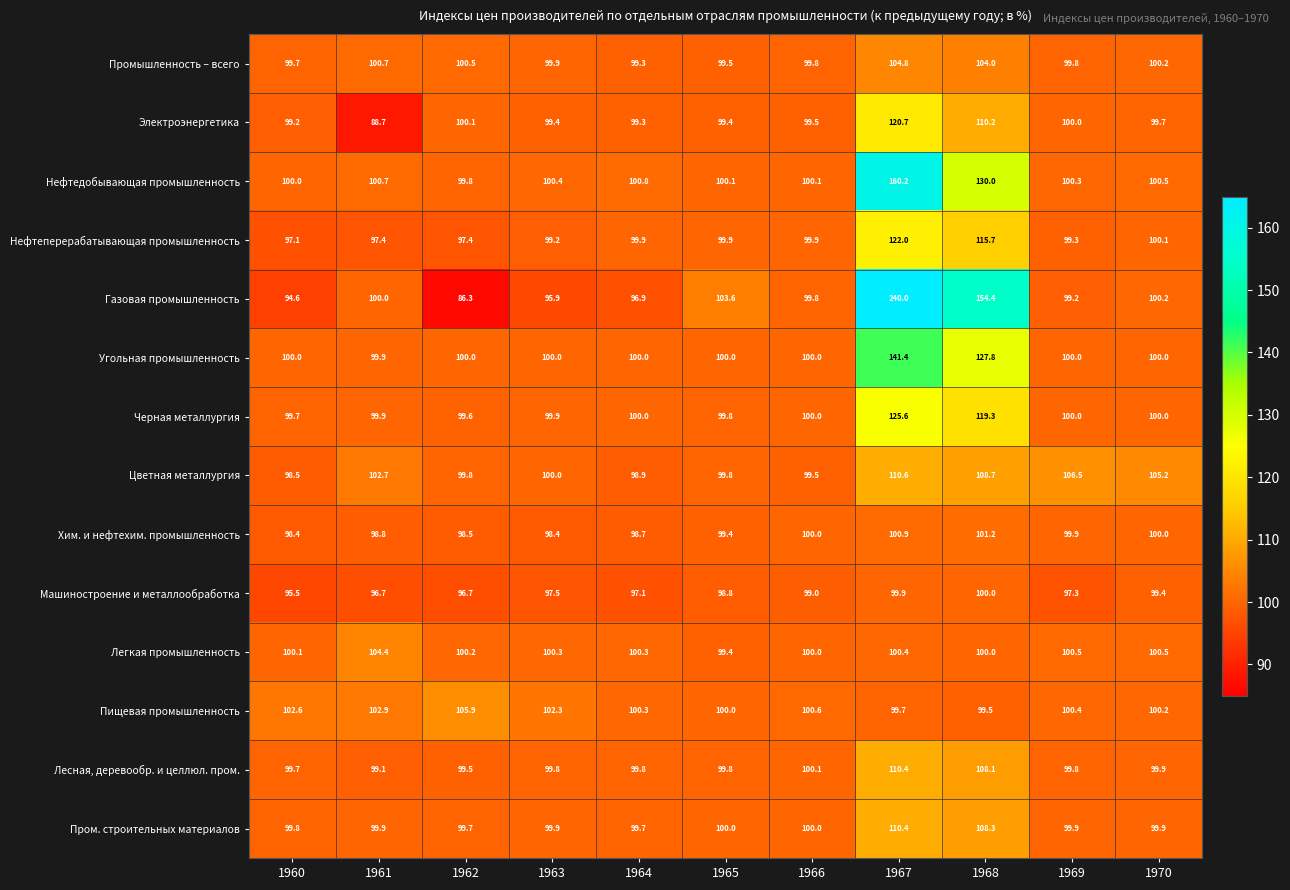

True or false: Угольная промышленность has a value of 100.0 at 1966.

True